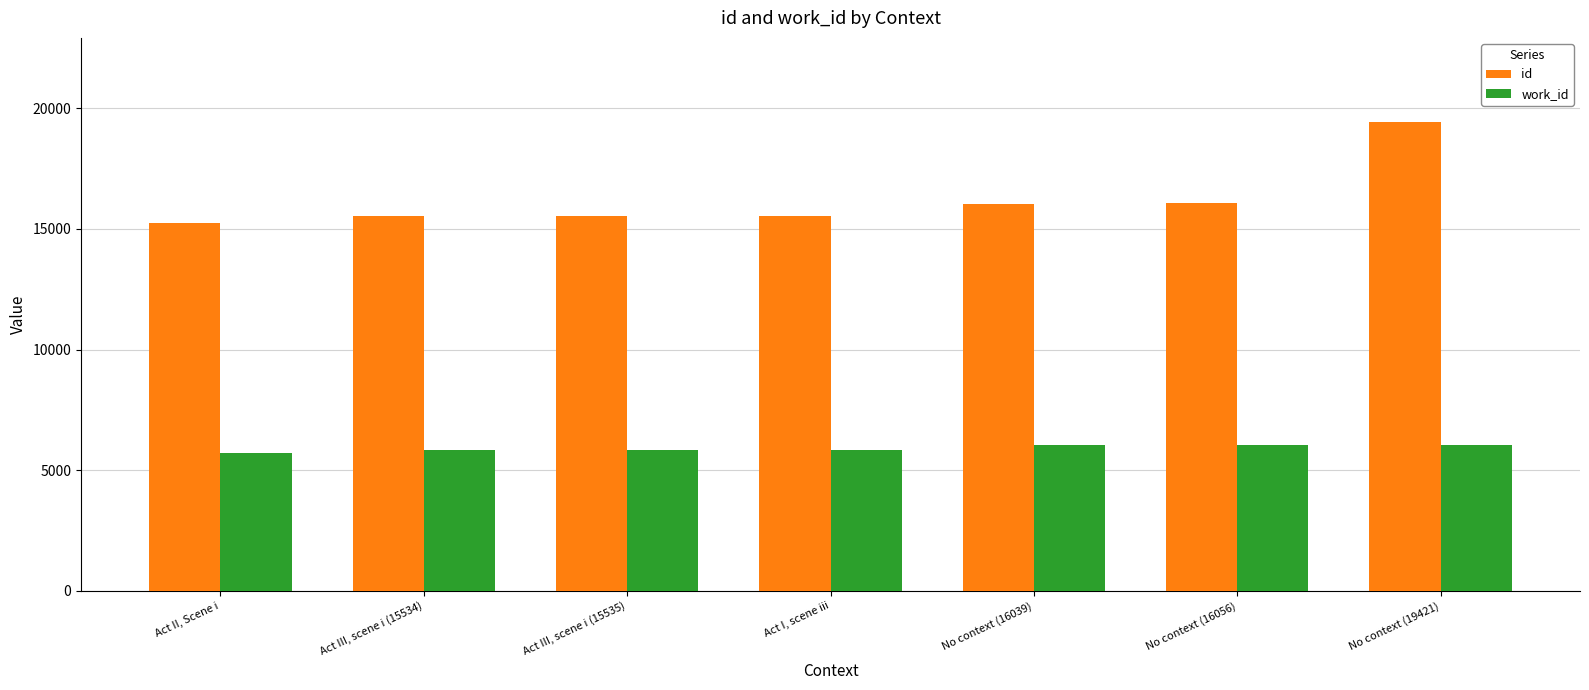

What is the lowest value of the work_id series?

5710